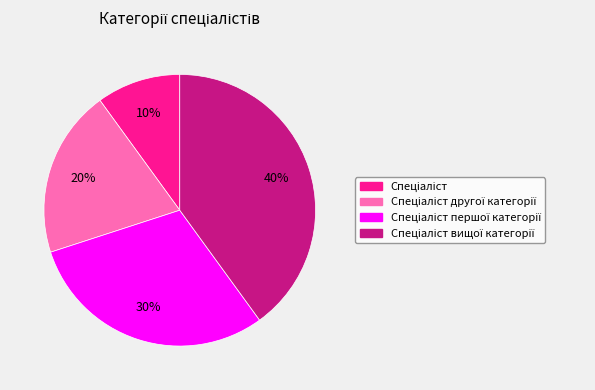

Does any single category account for the majority?

No